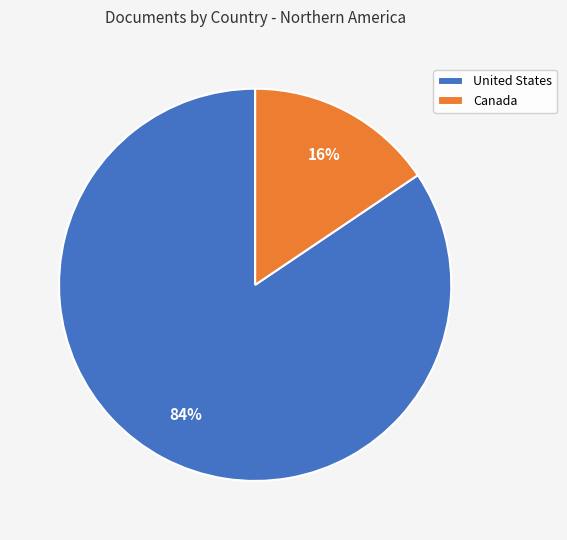

Between United States and Canada, which is larger?

United States